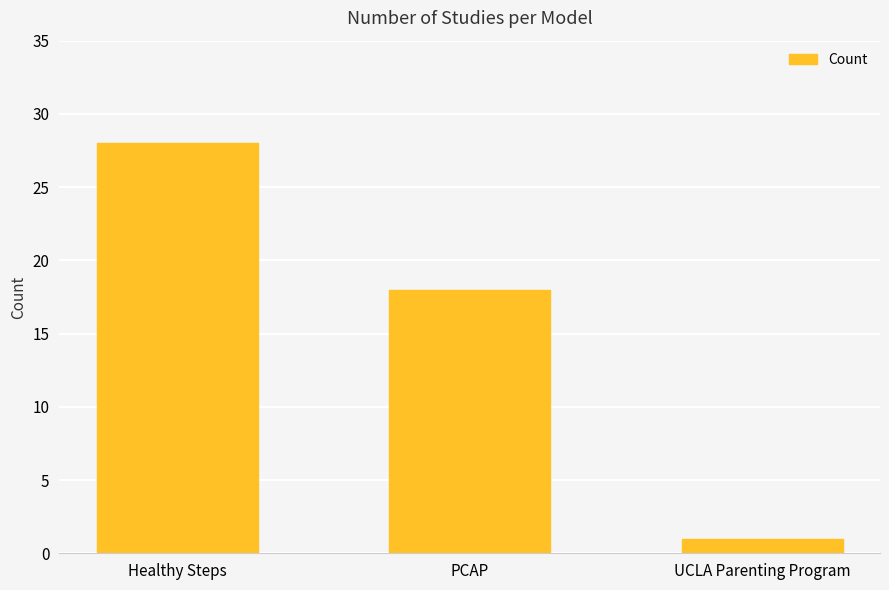

At which category does the chart reach its minimum across all series?

UCLA Parenting Program